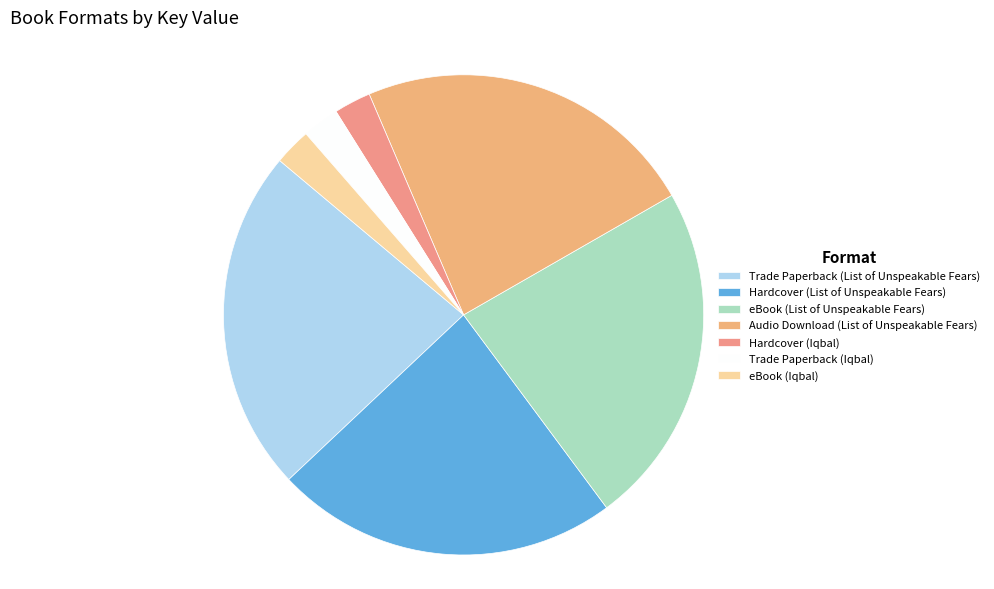

What percentage is the Audio Download (List of Unspeakable Fears) slice, to the nearest percent?

23%